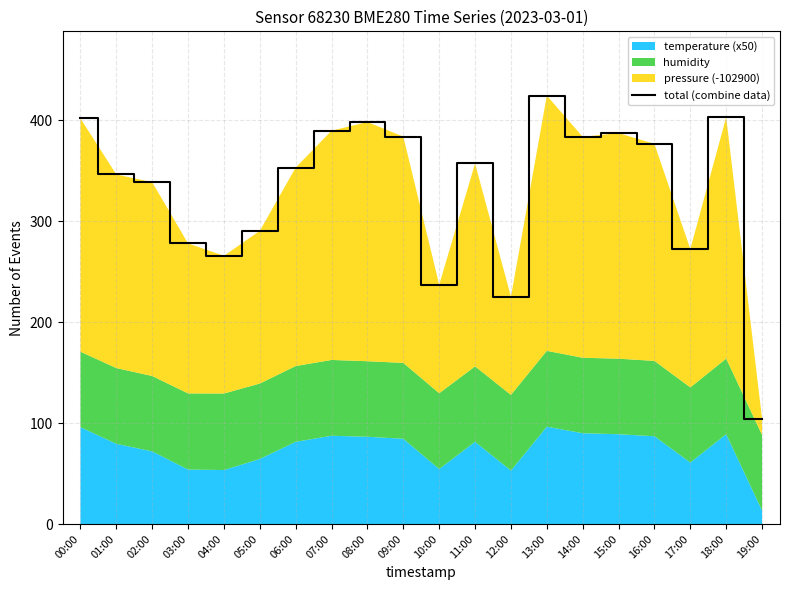

Reading right to left, what are all the values shown in this chart?

19:00=104.5	18:00=403.2	17:00=272.5	16:00=376.8	15:00=387.4	14:00=383.8	13:00=424.6	12:00=225.3	11:00=357.4	10:00=237.2	09:00=384.0	08:00=398.4	07:00=389.9	06:00=353.3	05:00=290.6	04:00=265.8	03:00=278.1	02:00=338.8	01:00=346.5	00:00=401.9